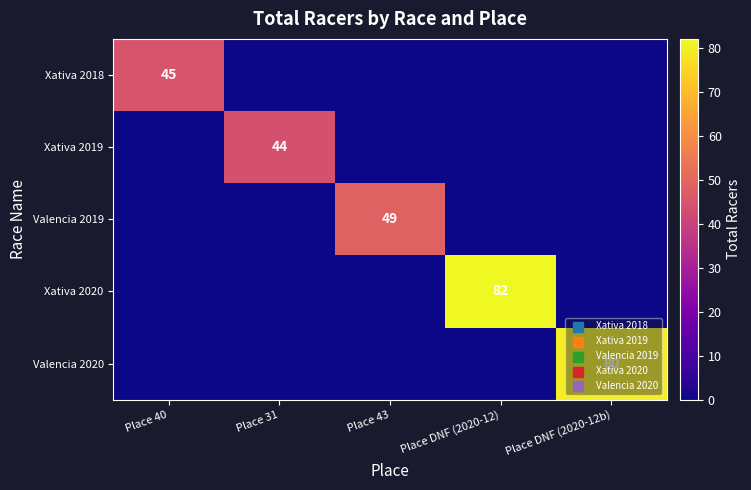

What is the difference between the highest and lowest values at Place 40?

45